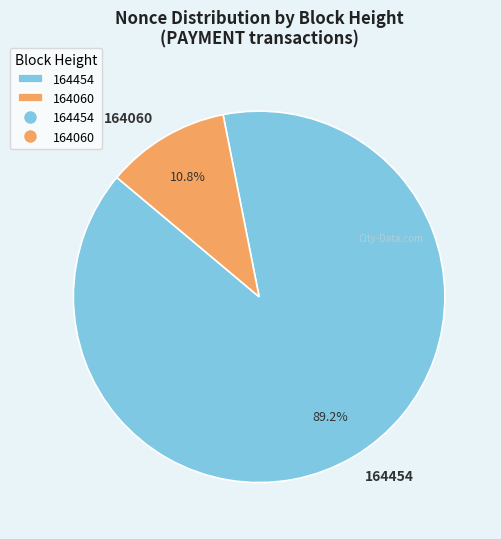

The 164454 slice represents 82% of the pie. True or false?

False